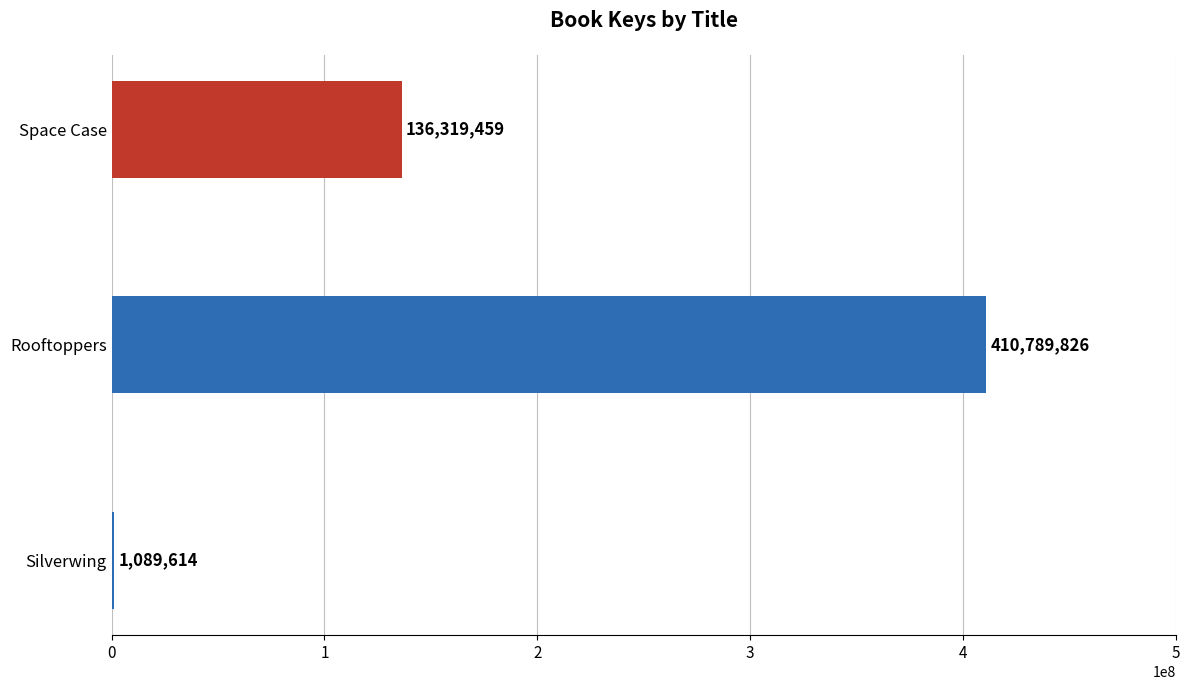

What is the greatest value displayed?

410789826